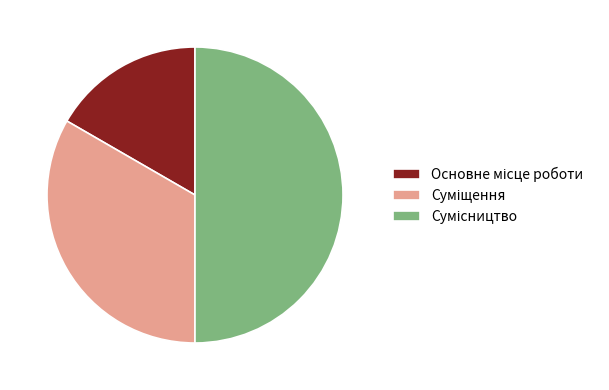

How many slices are in this pie chart?

3